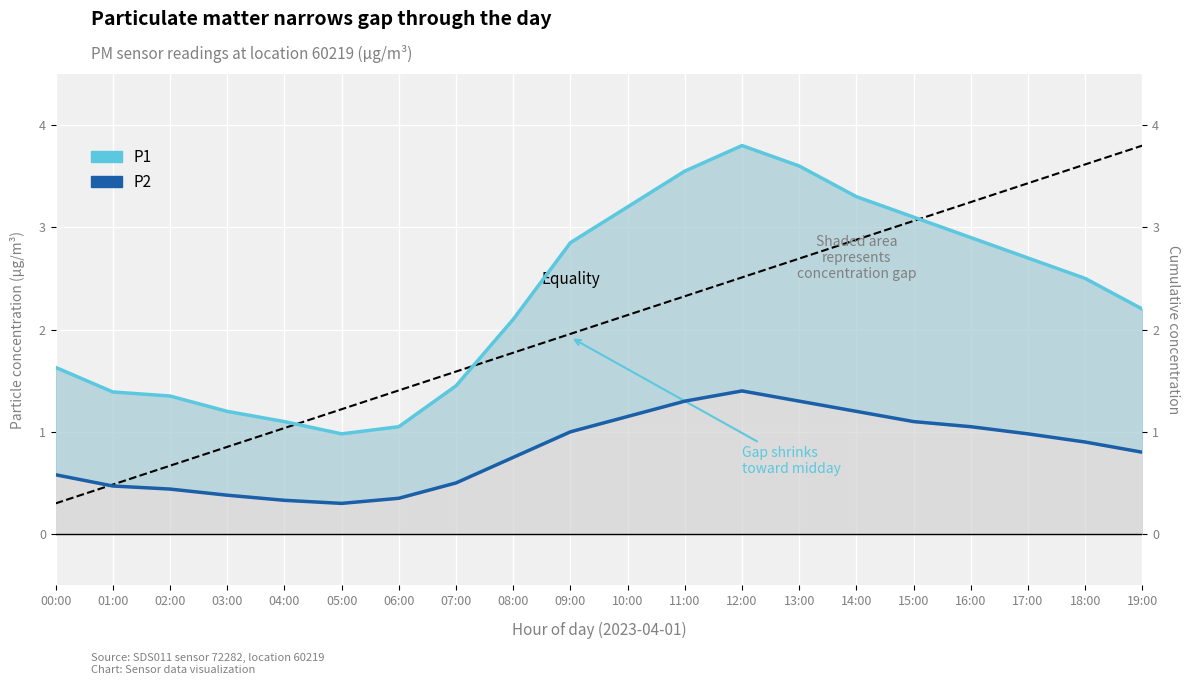

True or false: P1 and P2 cross at least once.

False